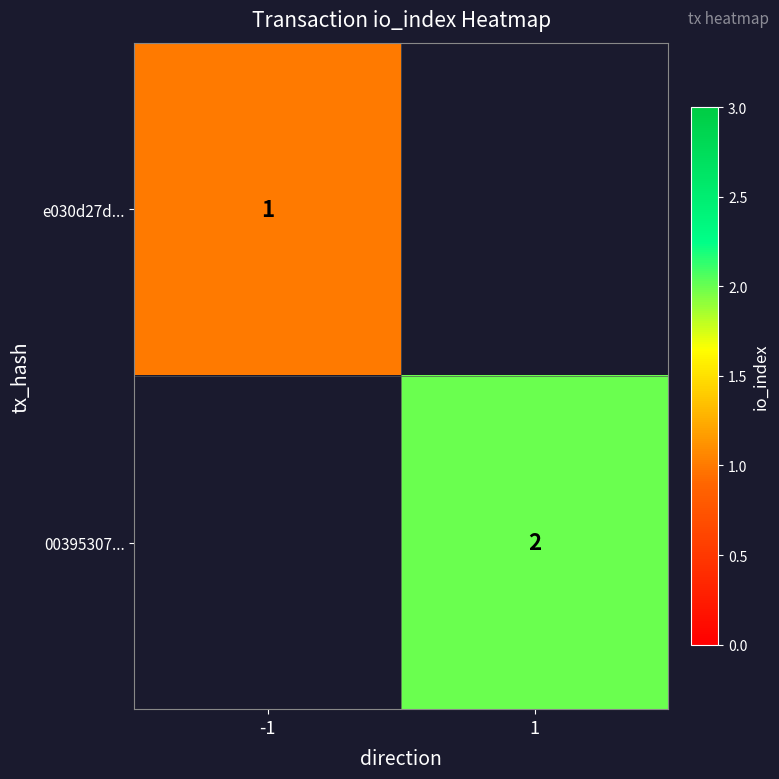

The value of 00395307... at 1 is 1. True or false?

False